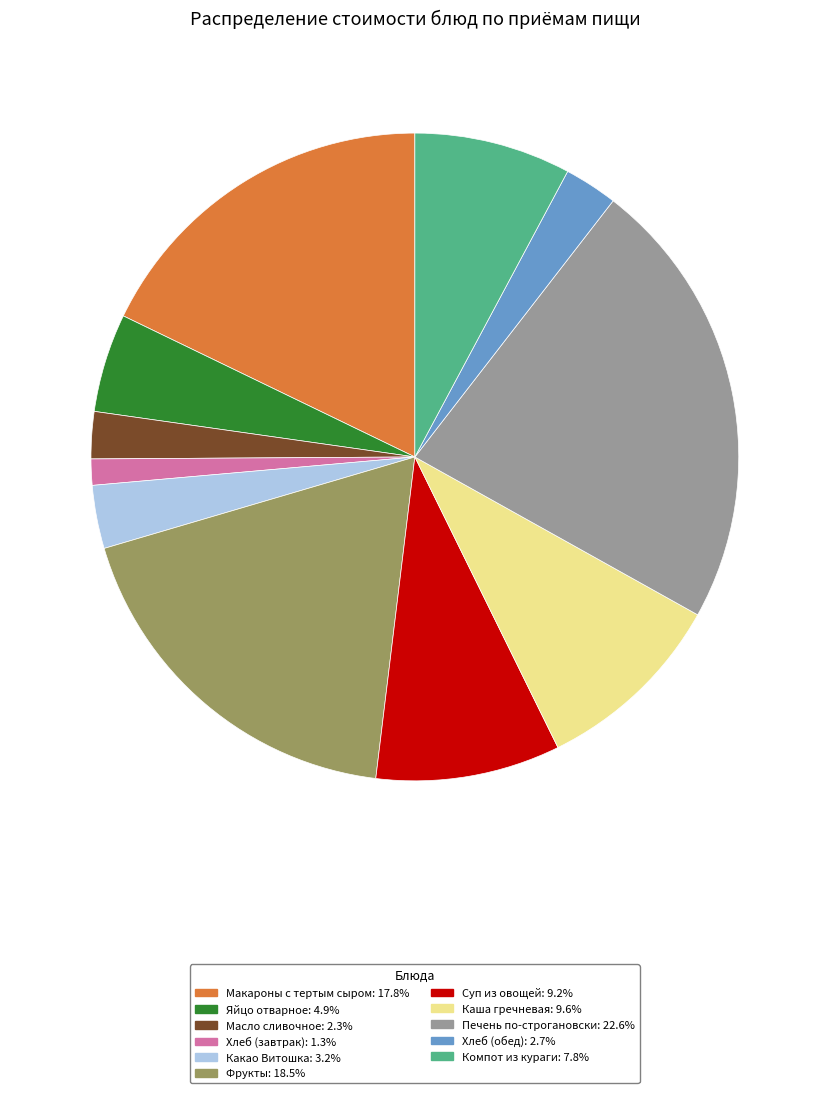

Which category has the biggest portion of the pie?

Печень по-строгановски